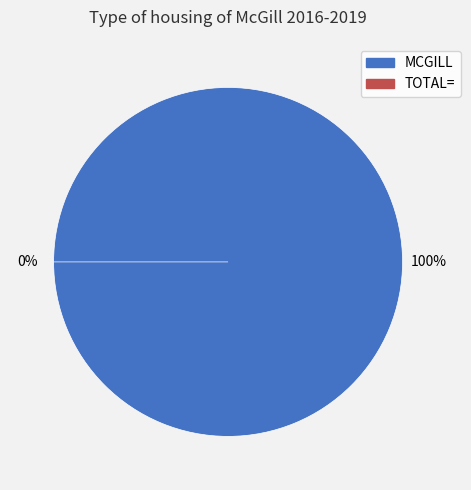

To the nearest percent, what percentage of the pie is MCGILL?

100%